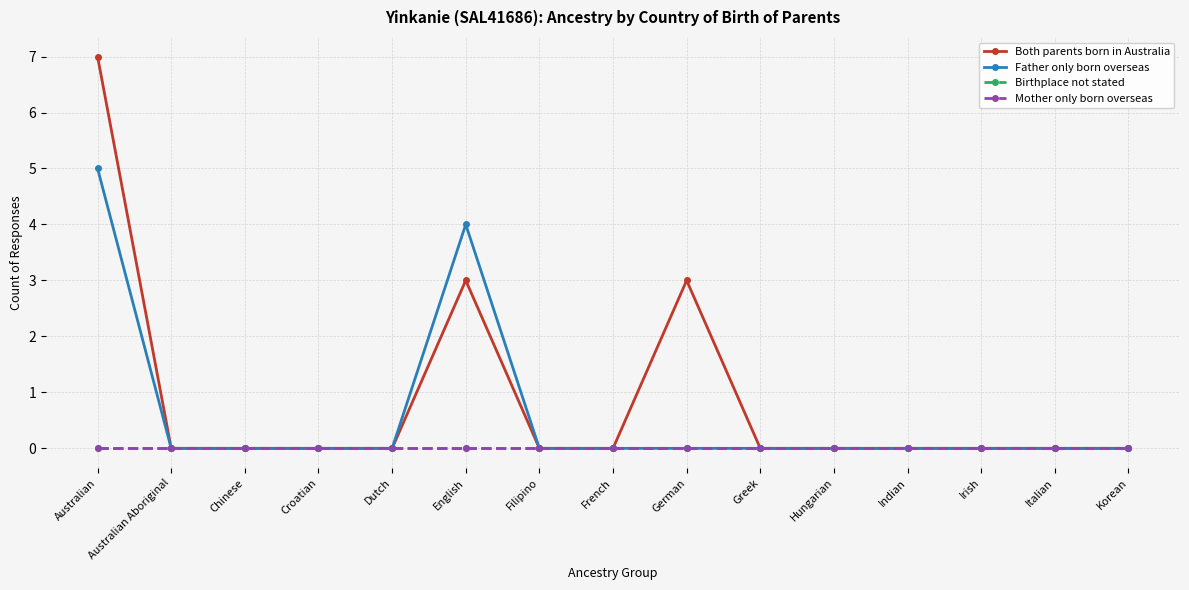

Is this an area chart (filled region under the line)?

No